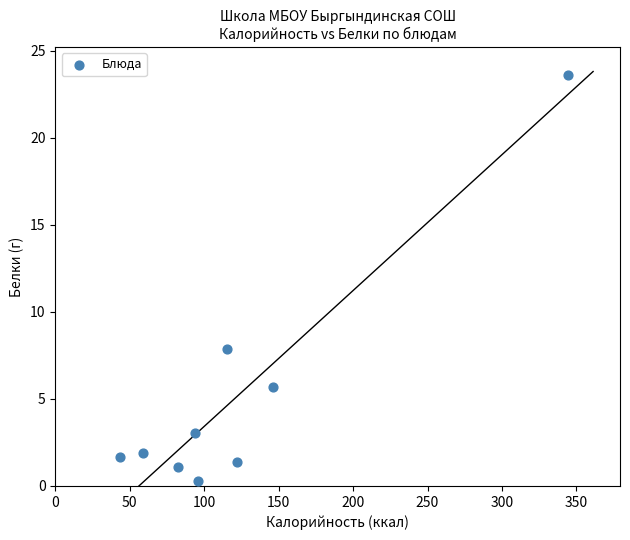

What Y value in the scatter plot is closest to 11?

7.9